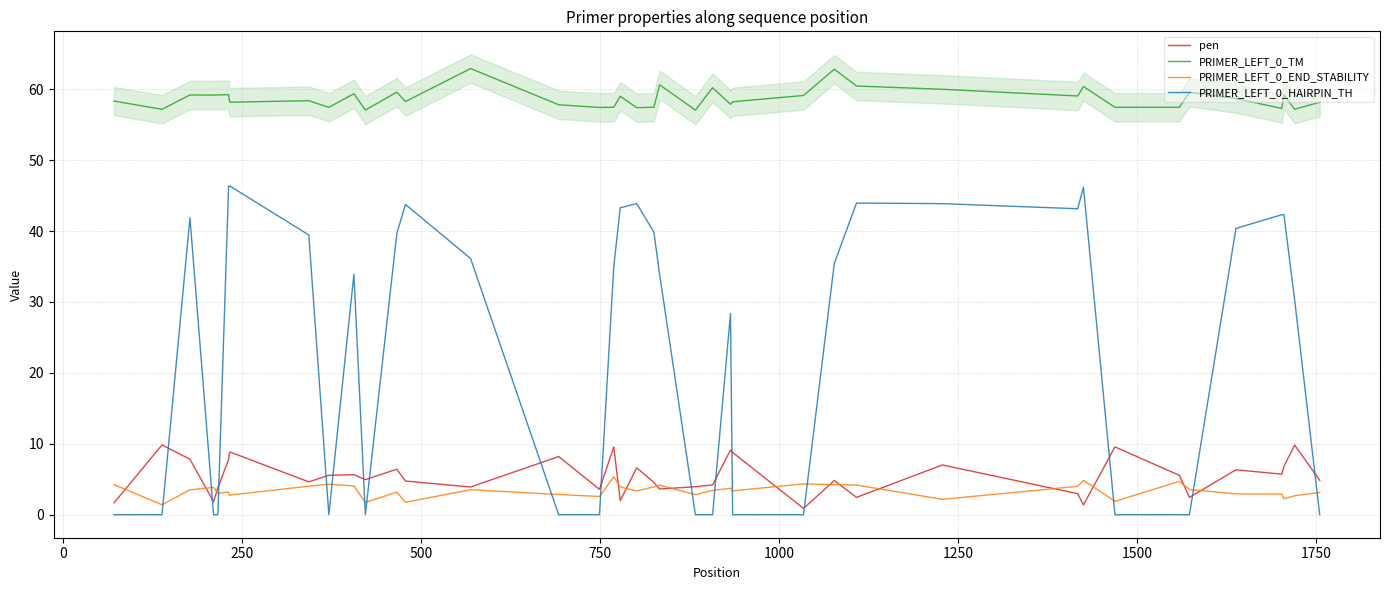

True or false: PRIMER_LEFT_0_HAIRPIN_TH and PRIMER_LEFT_0_TM cross at least once.

False